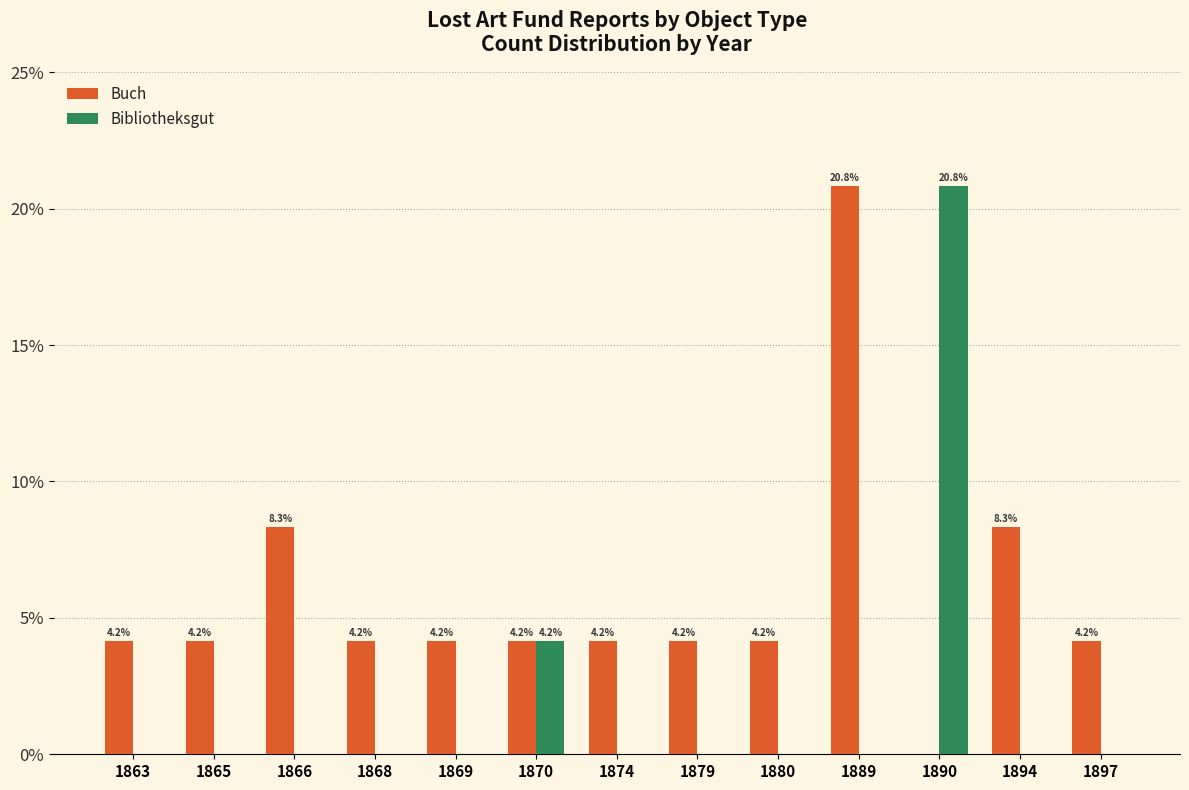

What is the greatest value displayed?

20.8